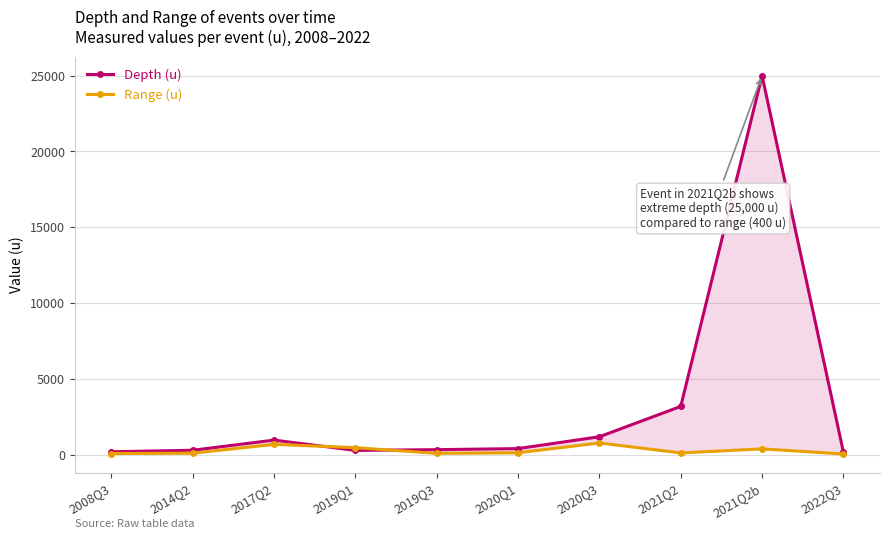

True or false: Depth (u) has more than 0 interior local peaks.

True